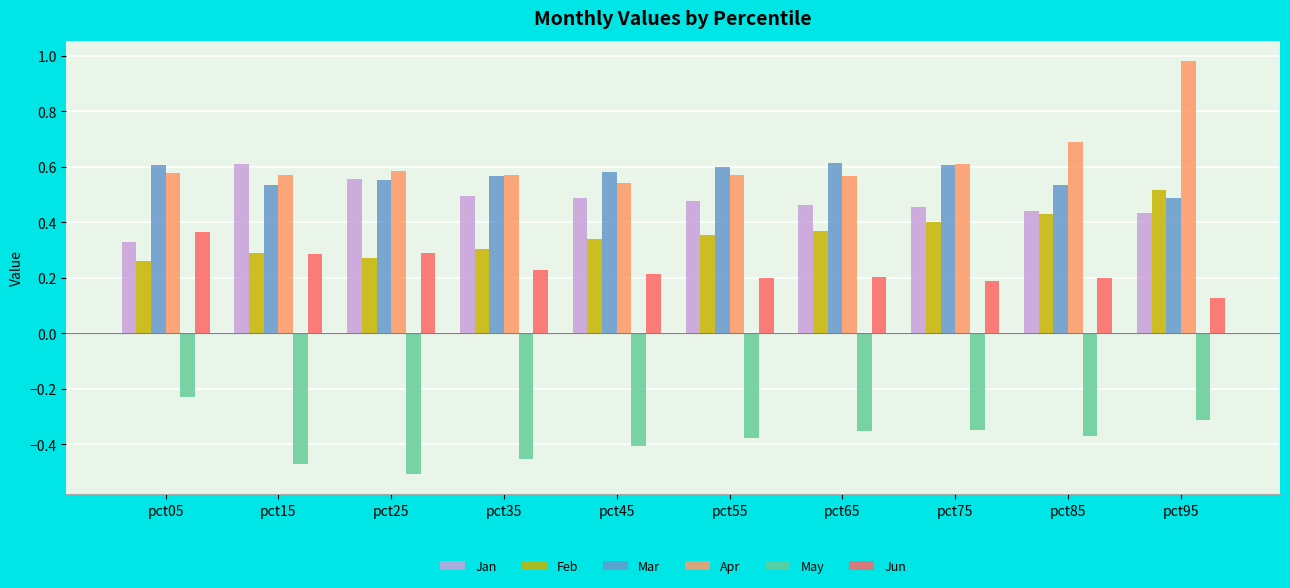

What is the difference between the highest and lowest values at pct25?

1.1